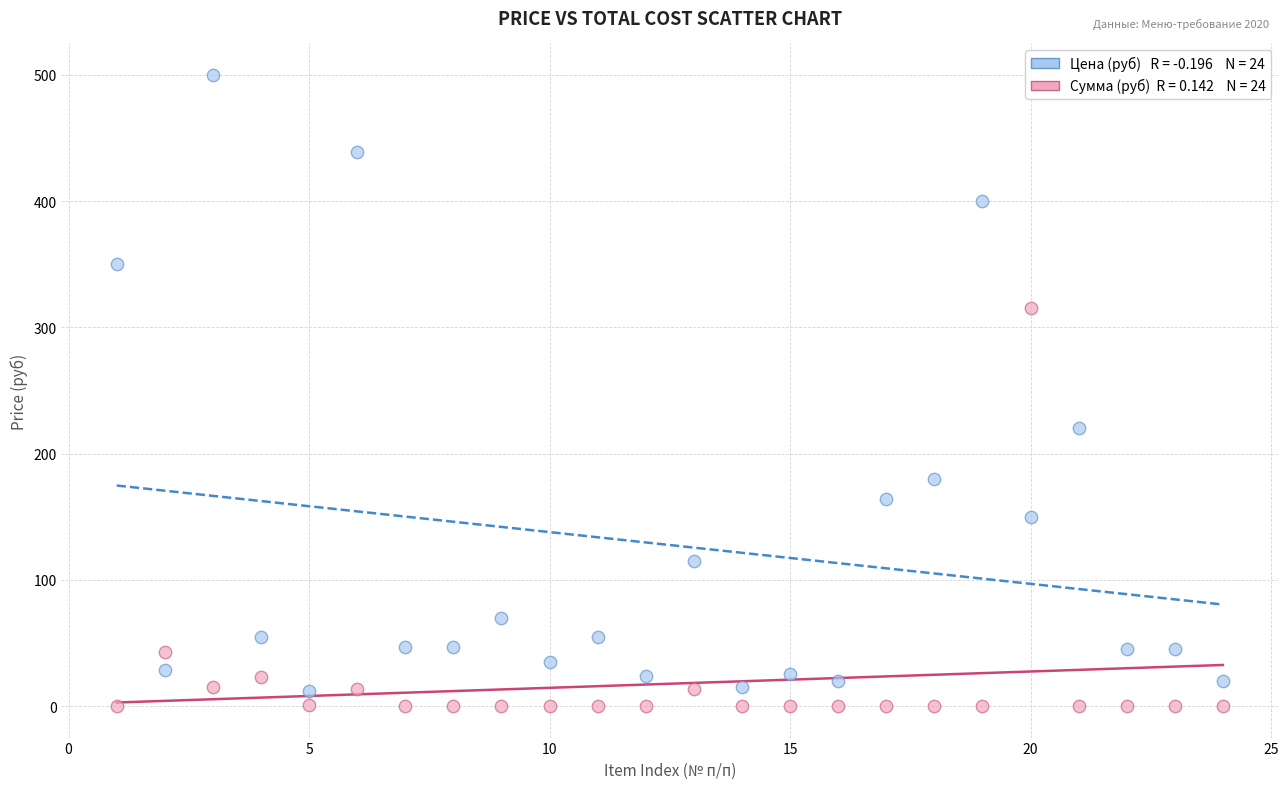

Across all data points, what is the range of X values (max minus min)?

23.0